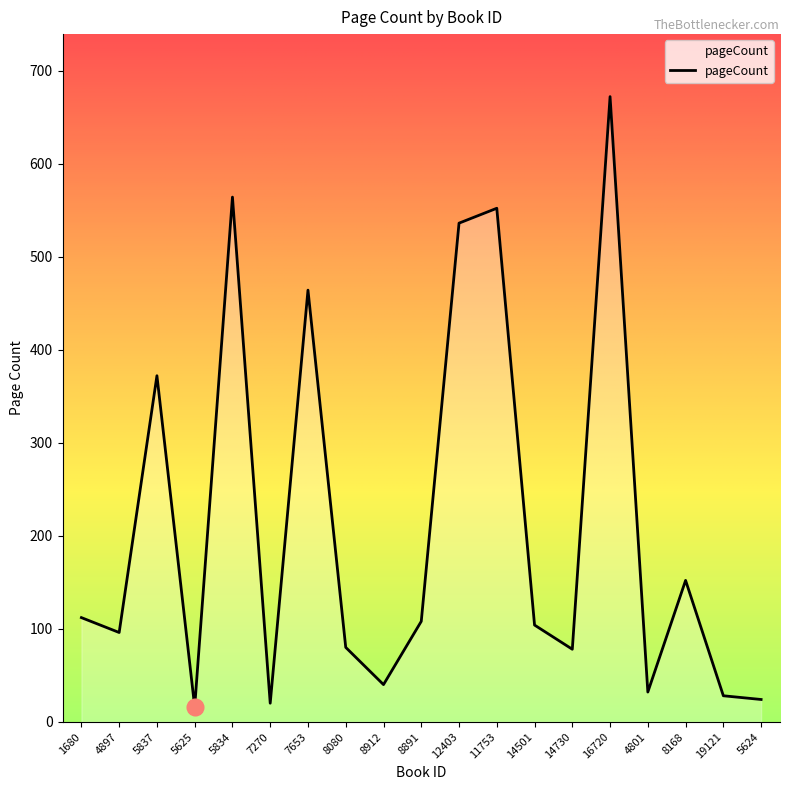

What is the difference between the values at 5834 and 16720?

108